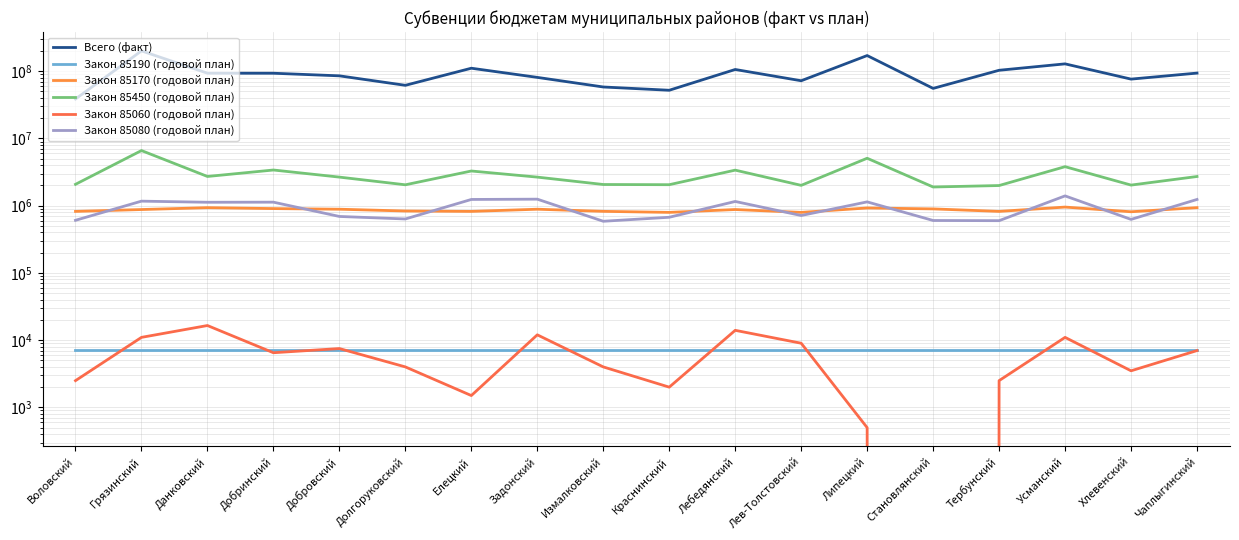

The value of Закон 85190 (годовой план) at Лев-Толстовский is 7069.1. True or false?

True